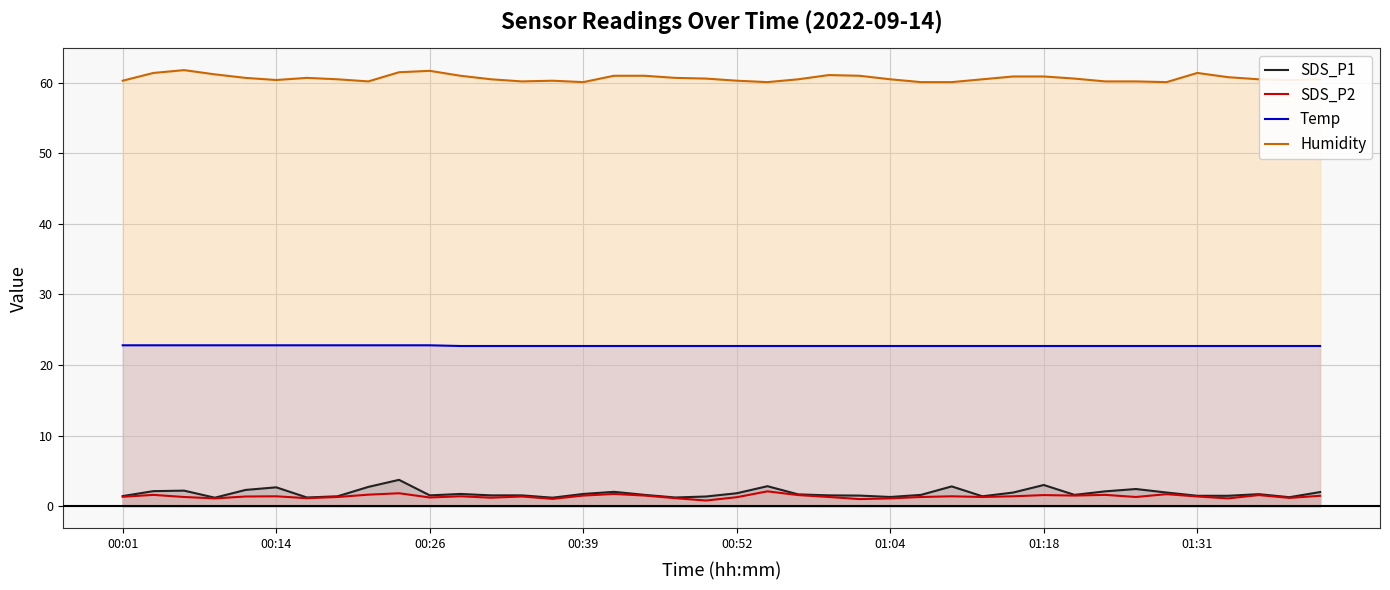

What is the value of the SDS_P2 point at the 19th from the left?

1.1